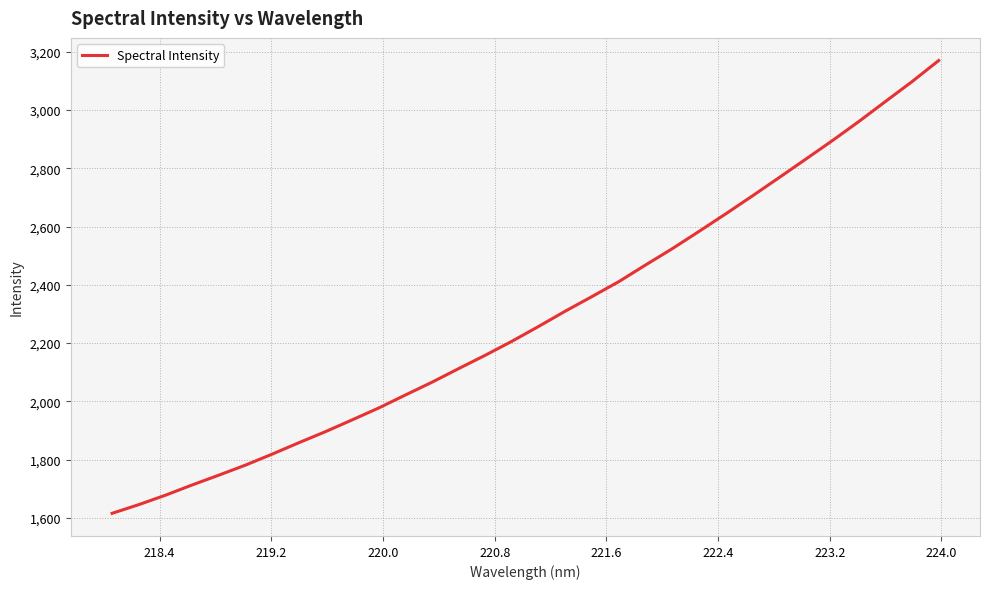

What is the greatest value displayed?

3169.6